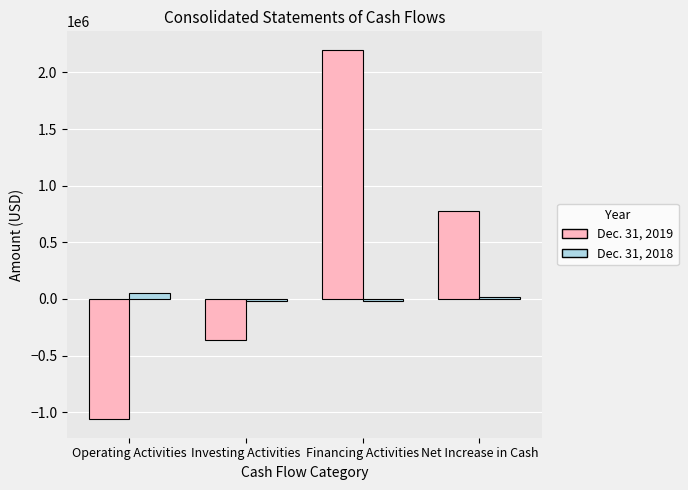

Is the value of Dec. 31, 2018 at Financing Activities greater than the value of Dec. 31, 2019 at Investing Activities?

Yes